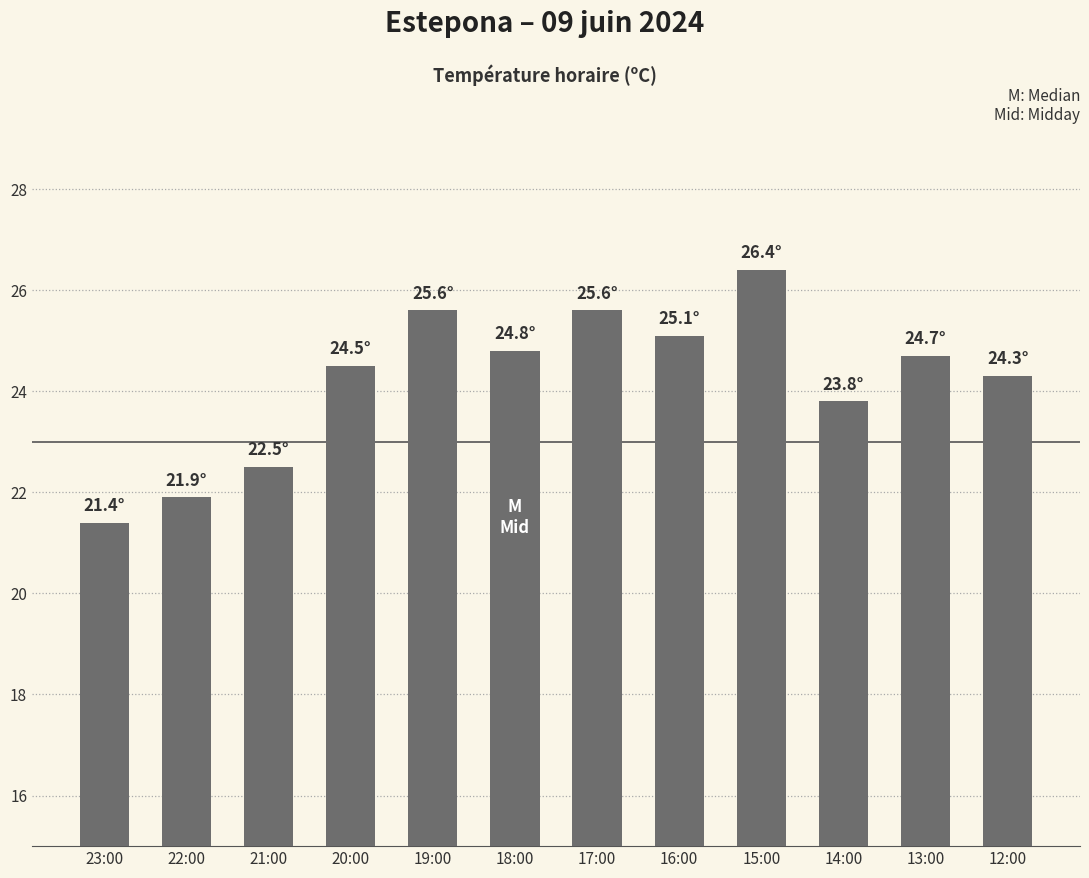

What is the label of the 5th bar from the right?

16:00